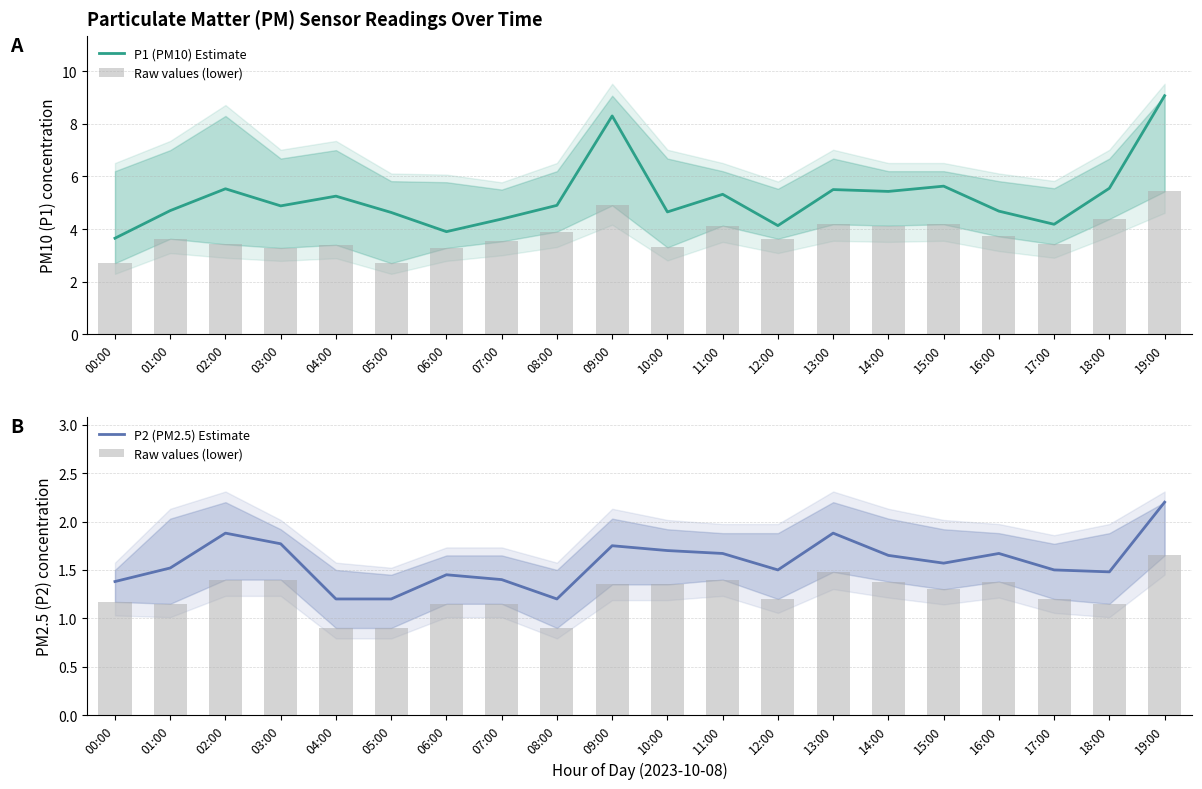

What is the highest value of the Raw values (lower) series?

1.6